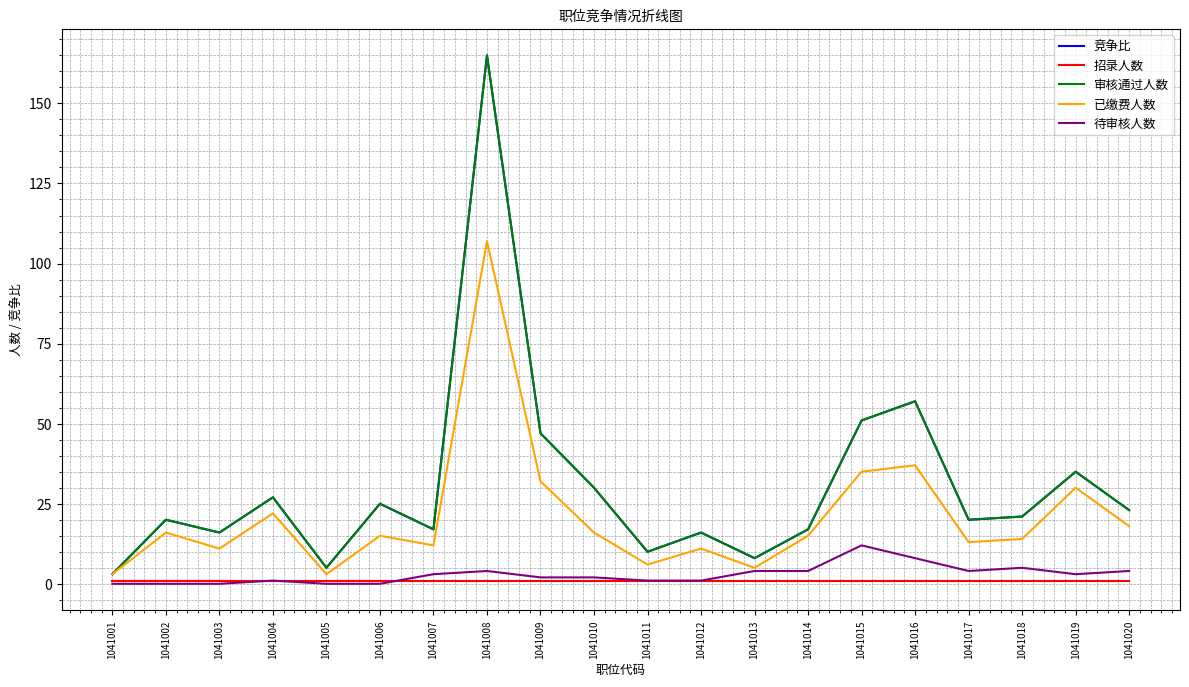

Does the chart have visible grid lines?

Yes